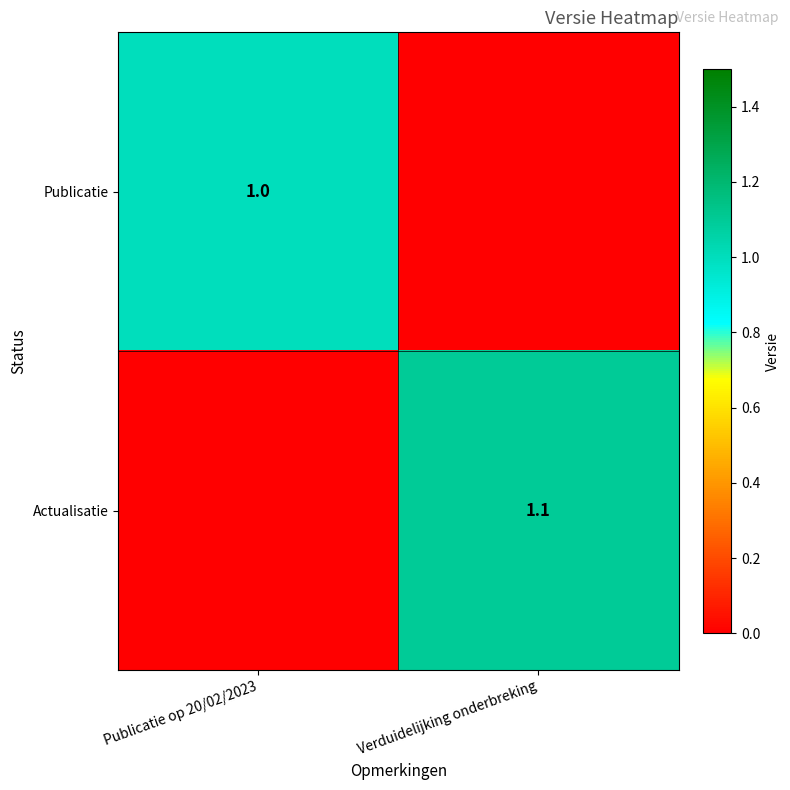

The Actualisatie series shows 1.1 at Verduidelijking onderbreking. True or false?

True